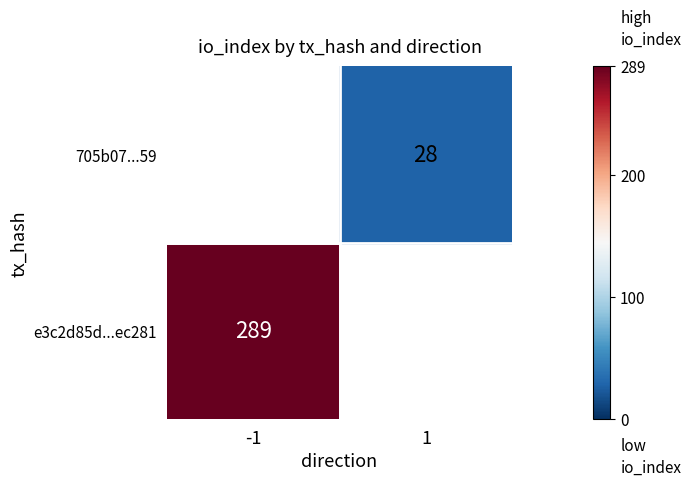

At how many categories does at least one series exceed 35?

1